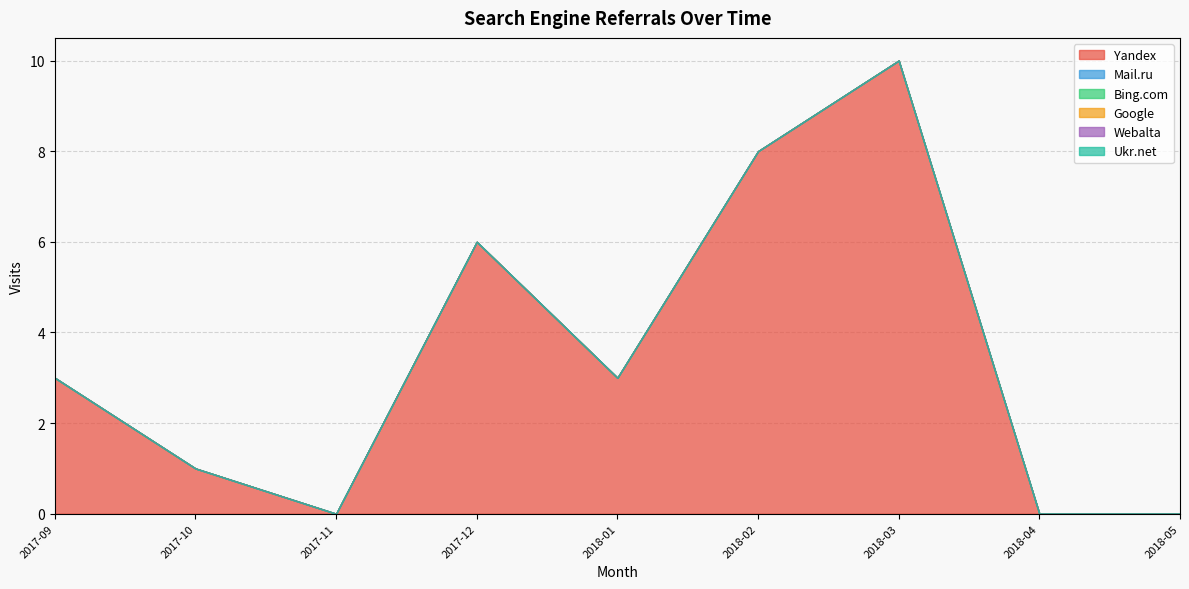

List the series in order of their peak value, highest first.

Yandex, Mail.ru, Bing.com, Google, Webalta, Ukr.net